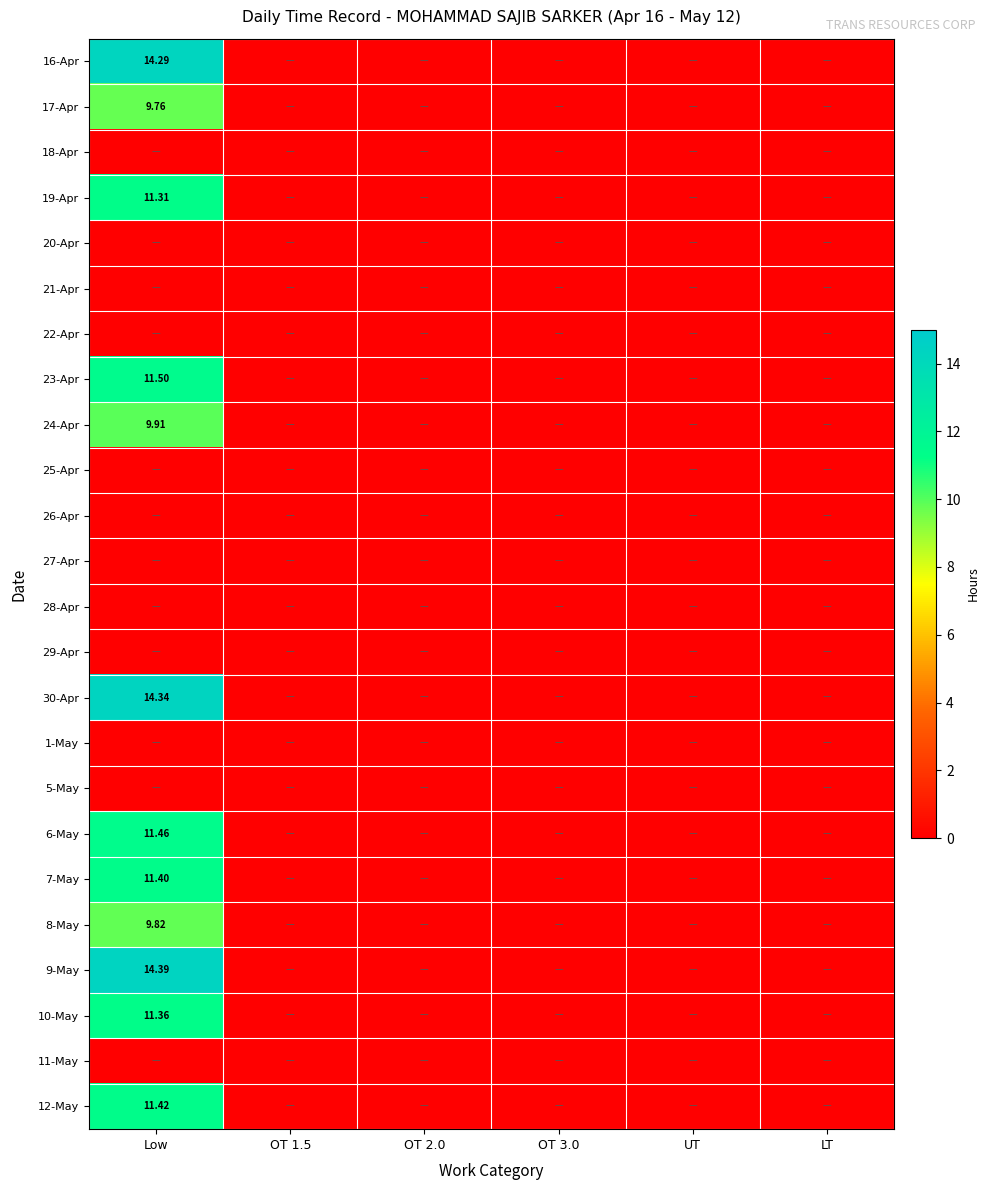

At OT 3.0, list the series in order from smallest to largest.

16-Apr, 17-Apr, 18-Apr, 19-Apr, 20-Apr, 21-Apr, 22-Apr, 23-Apr, 24-Apr, 25-Apr, 26-Apr, 27-Apr, 28-Apr, 29-Apr, 30-Apr, 1-May, 5-May, 6-May, 7-May, 8-May, 9-May, 10-May, 11-May, 12-May